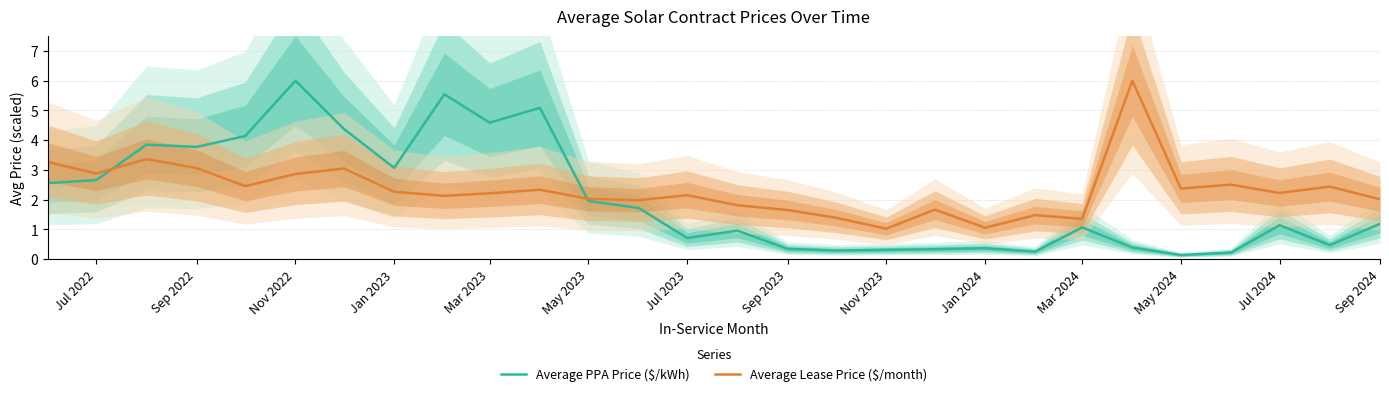

What is the difference between the maximum and minimum values in the Average Lease Price ($/month) series?

5.0